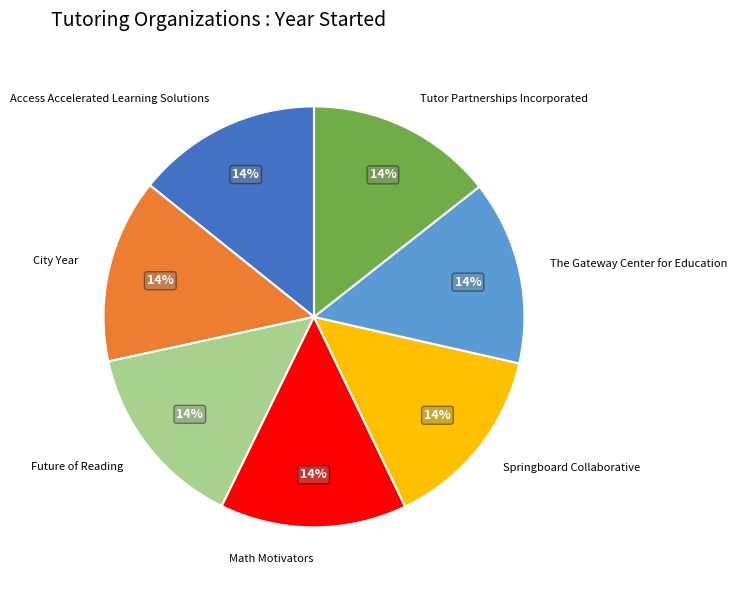

Does The Gateway Center for Education represent more than half of the total?

No